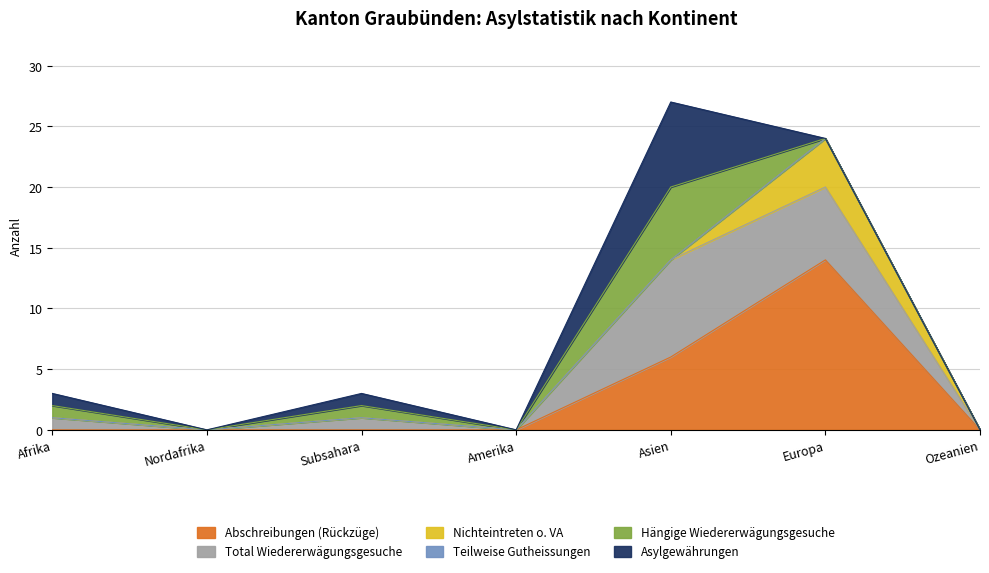

Which series has the largest range (max minus min)?

Abschreibungen (Rückzüge)